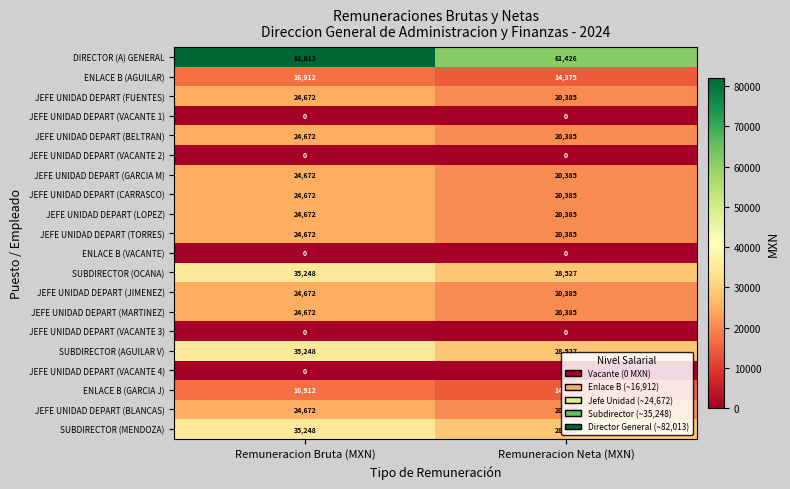

What is the maximum value shown in the chart?

82013